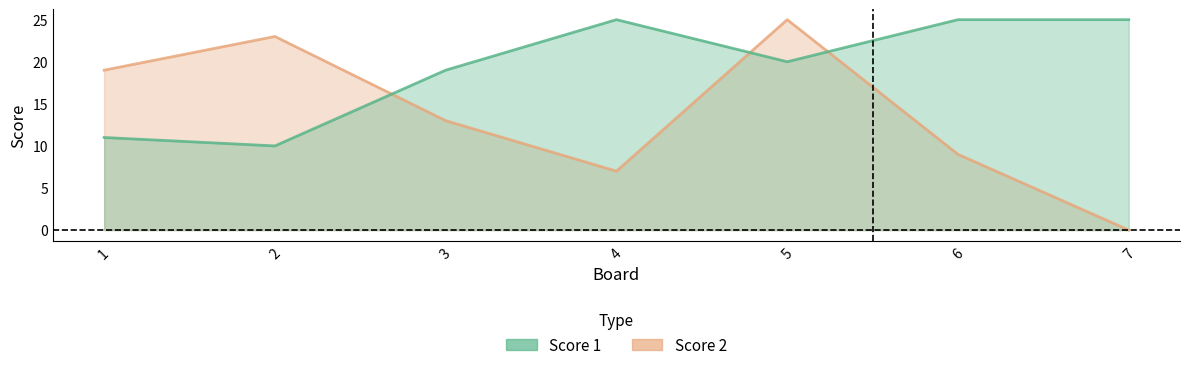

At which category does the chart reach its minimum across all series?

7